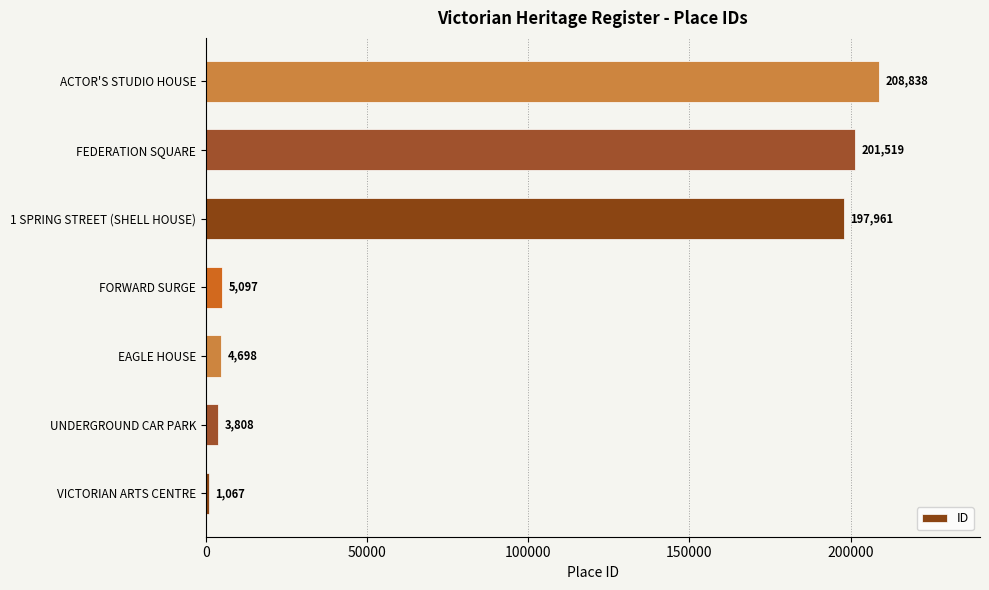

True or false: the data shows 197961 at 1 SPRING STREET (SHELL HOUSE).

True